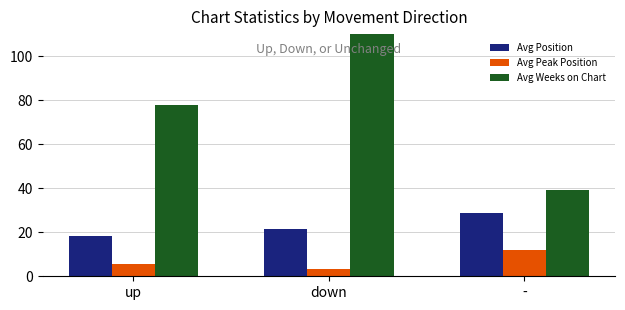

What is the label of the 1st bar from the right?

-